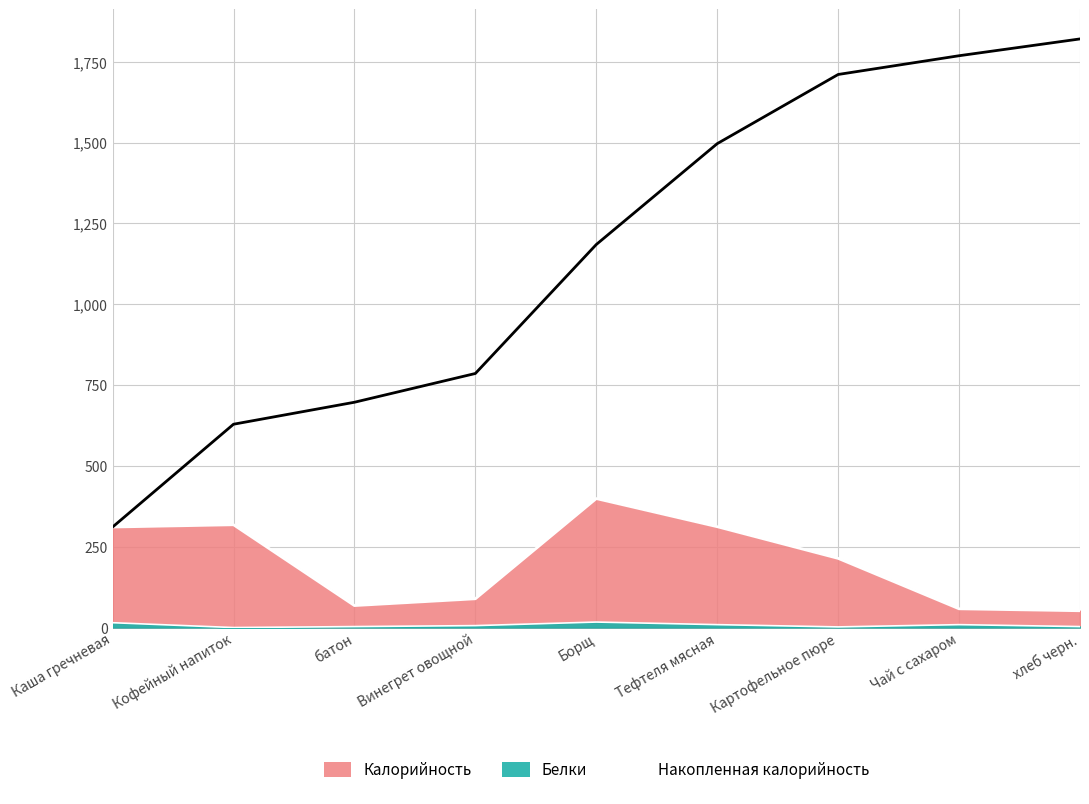

What is the value of the 1st point from the left?

311